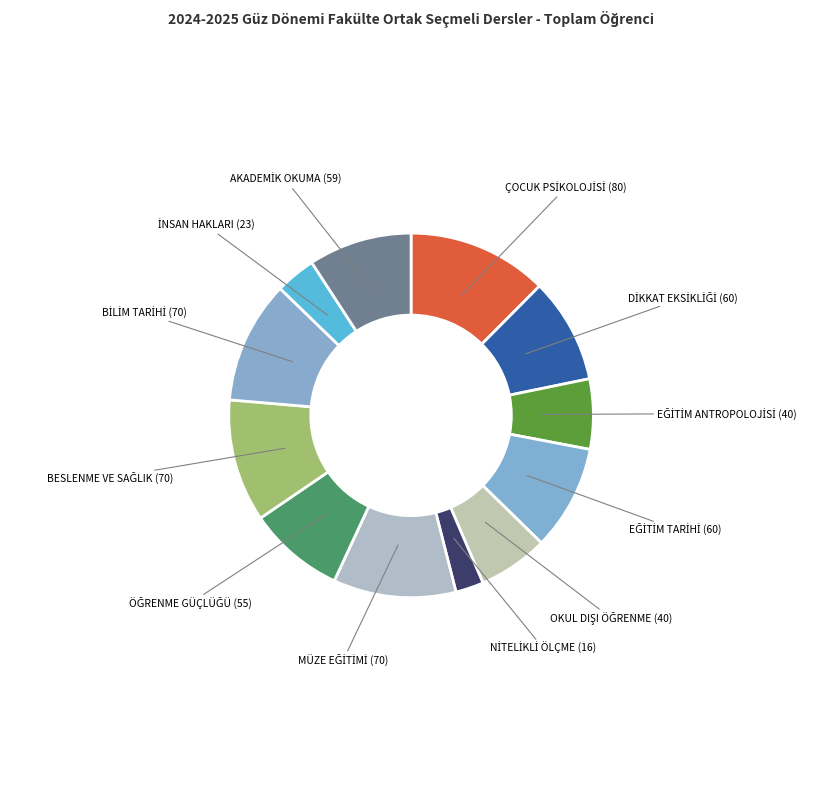

Is there any slice that represents more than half of the pie?

No